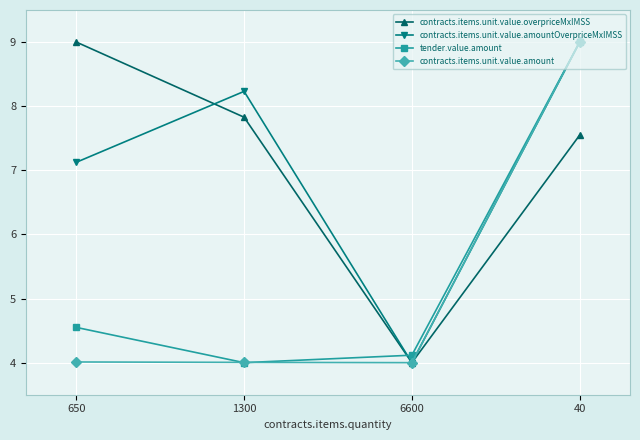

How many times do contracts.items.unit.value.overpriceMxIMSS and tender.value.amount cross each other?

1